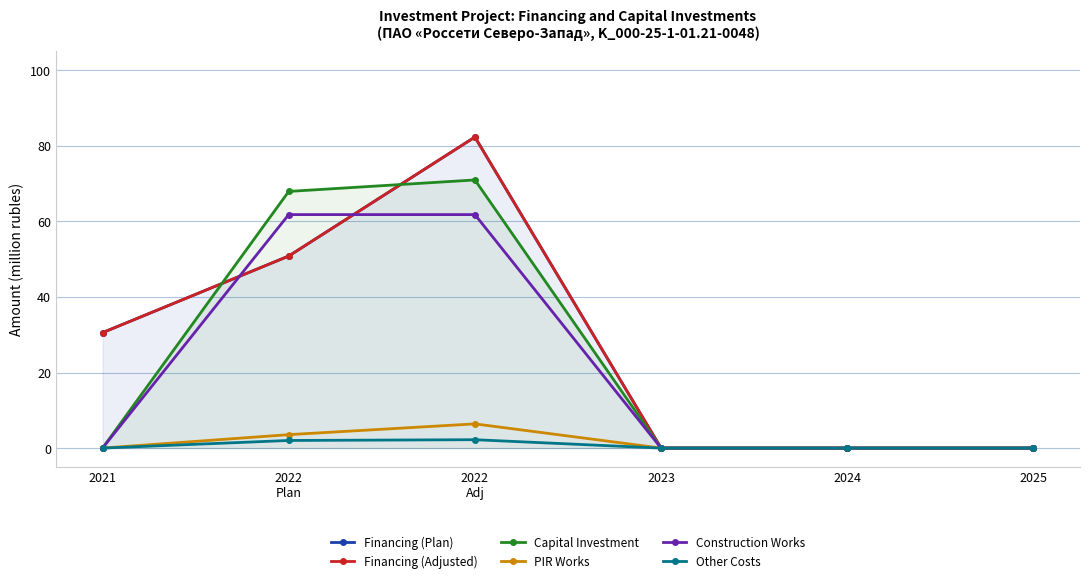

The PIR Works series shows 6.4 at 2022
Adj. True or false?

True